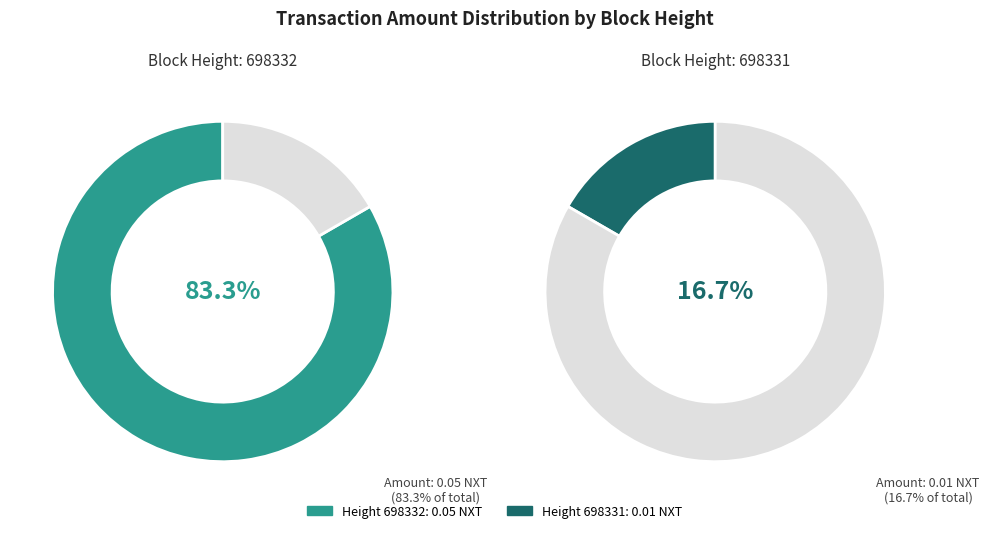

Is there any slice that represents more than half of the pie?

Yes